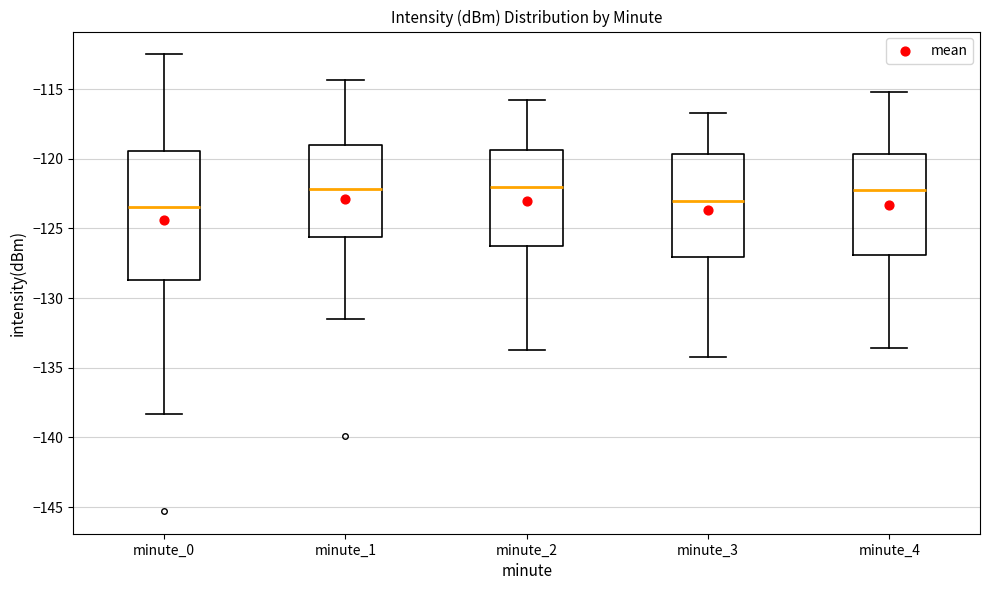

Where does the upper whisker of the box for minute_2 end on the y-axis? The values are not printed on the chart, so give them approximately, as read against the axis.

-116.0